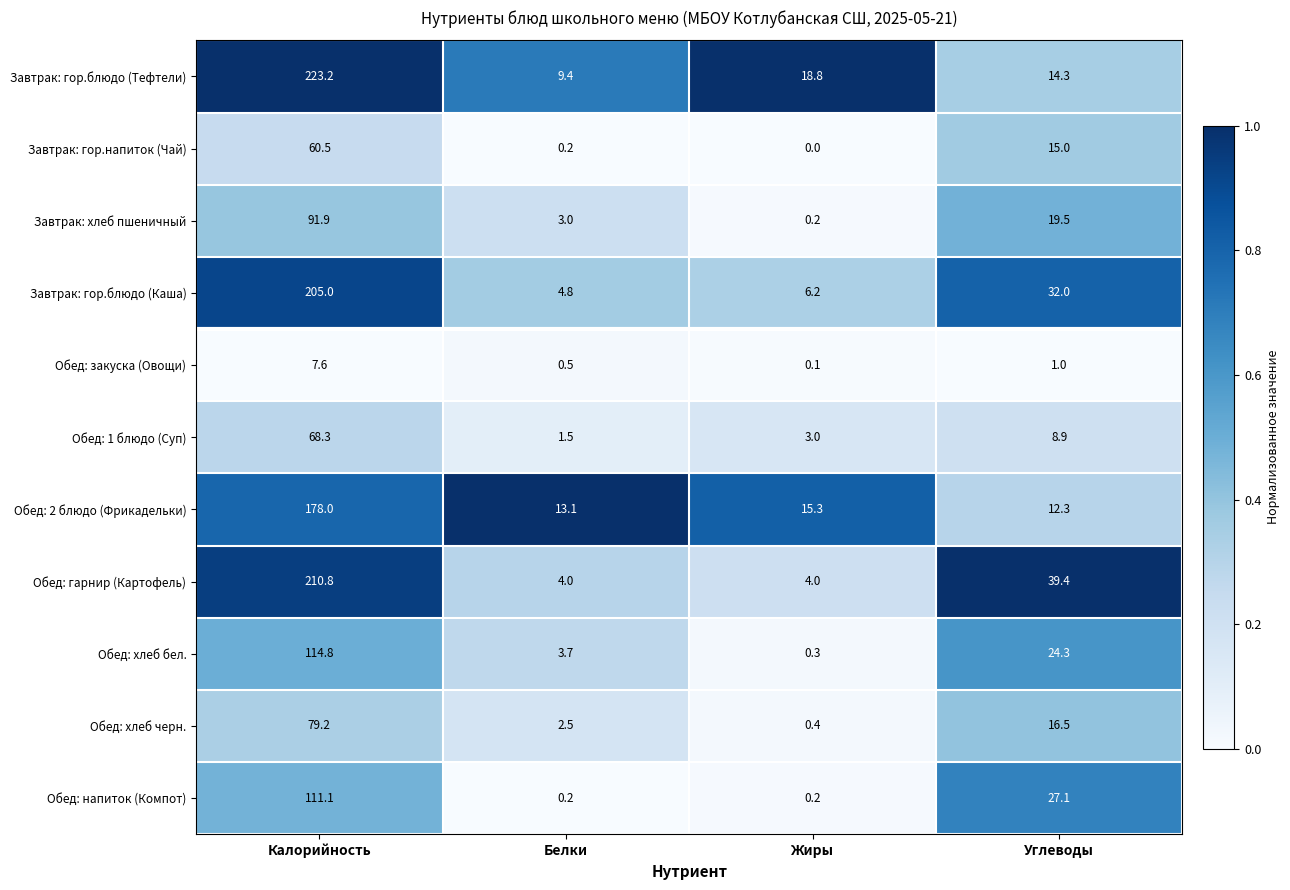

Count the number of categories in the chart.

4